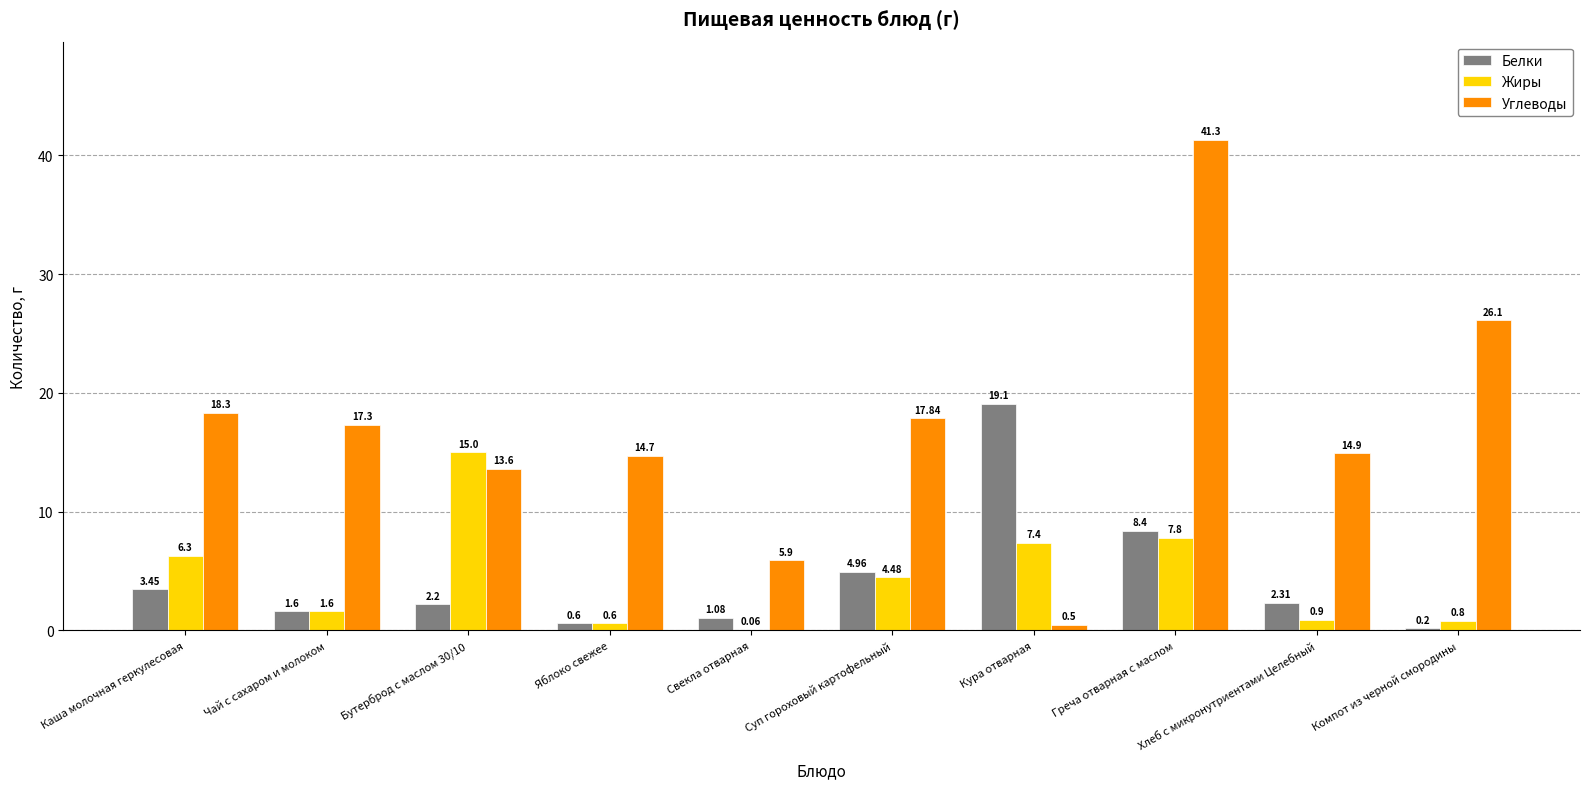

What is the sum of the Жиры values at Хлеб с микронутриентами Целебный and Суп гороховый картофельный?

5.4